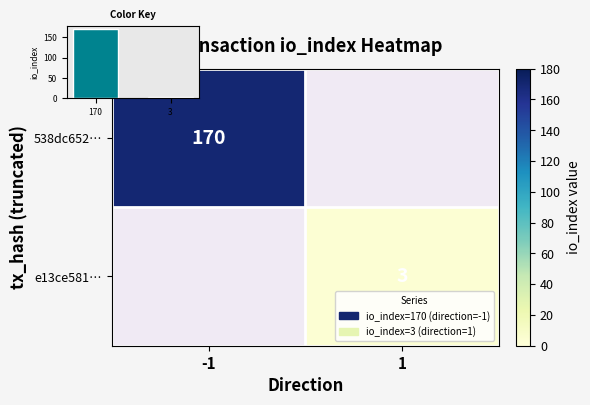

At -1, list the series in order from largest to smallest.

538dc652…, e13ce581…